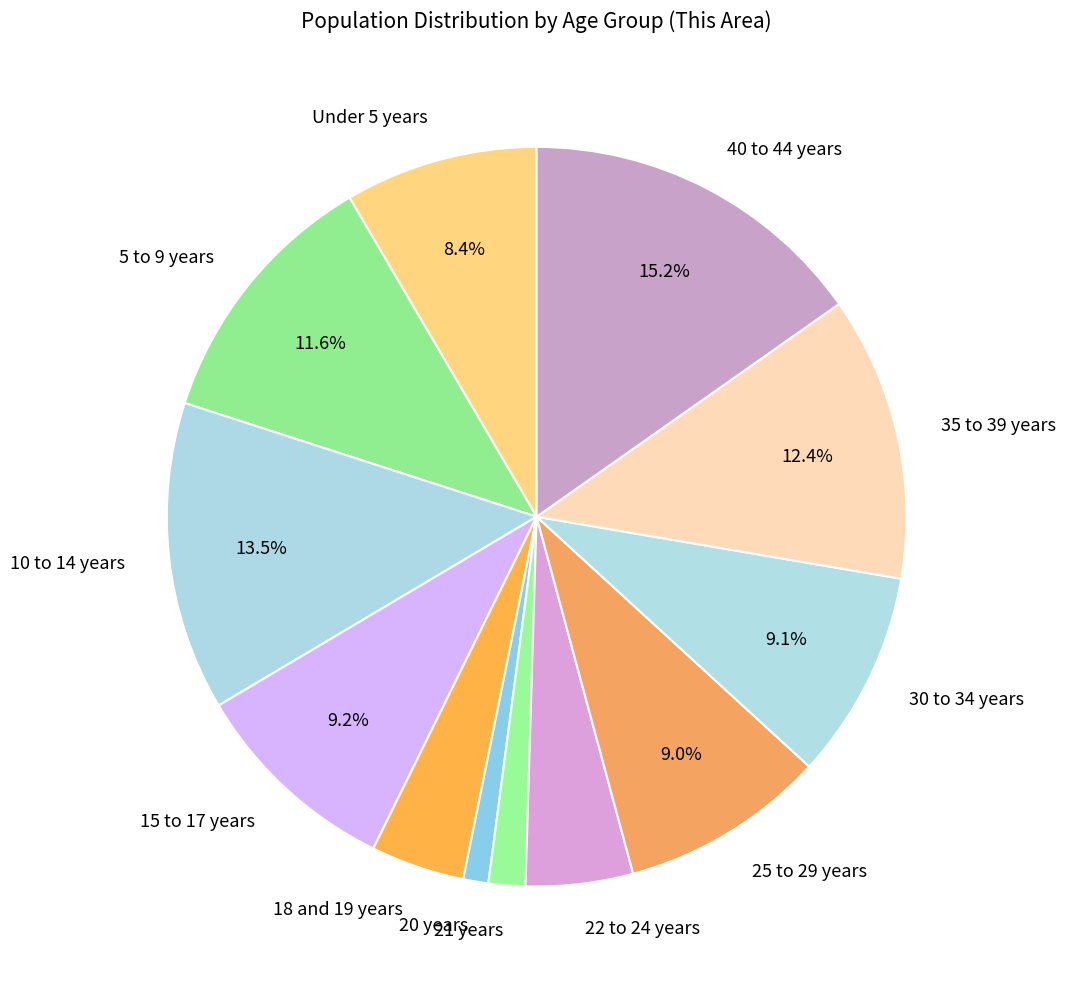

What is the largest slice in the pie chart?

40 to 44 years